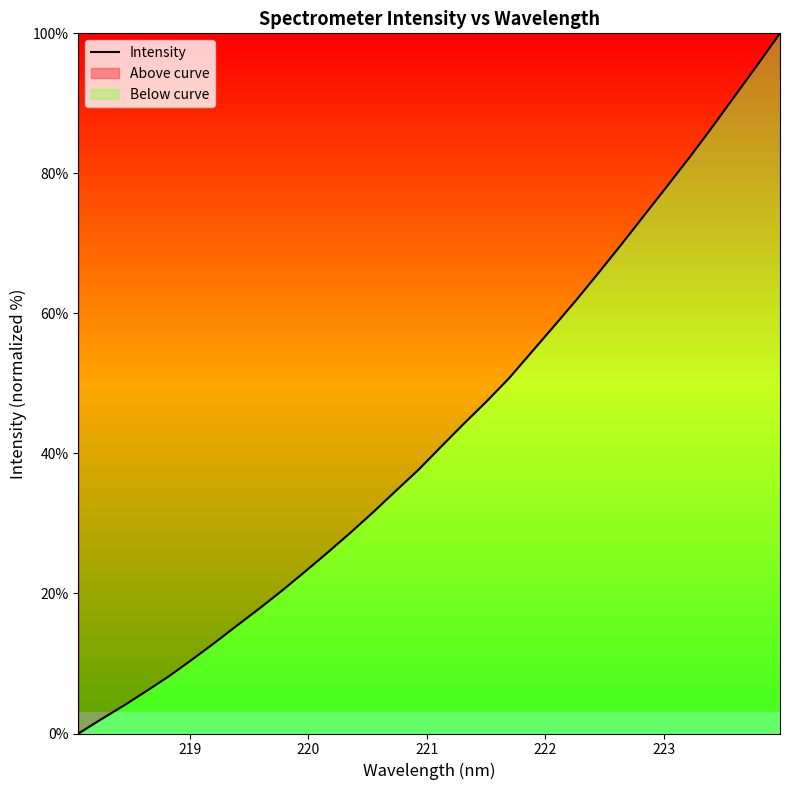

What is the greatest value displayed?

100.0